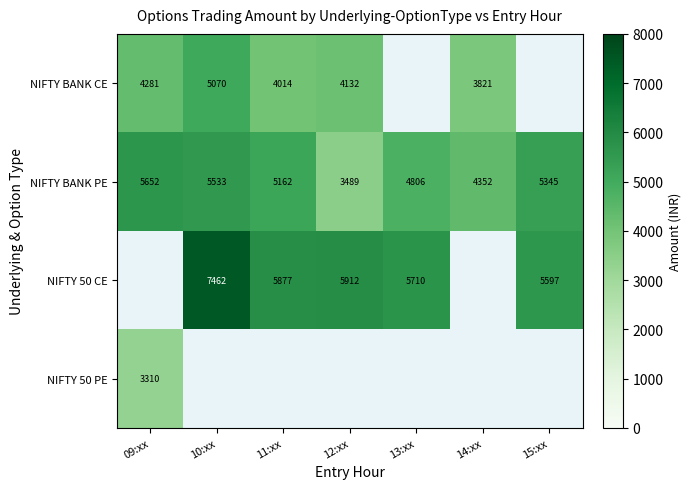

What is the difference between the NIFTY BANK PE values at 09:xx and 14:xx?

1300.5